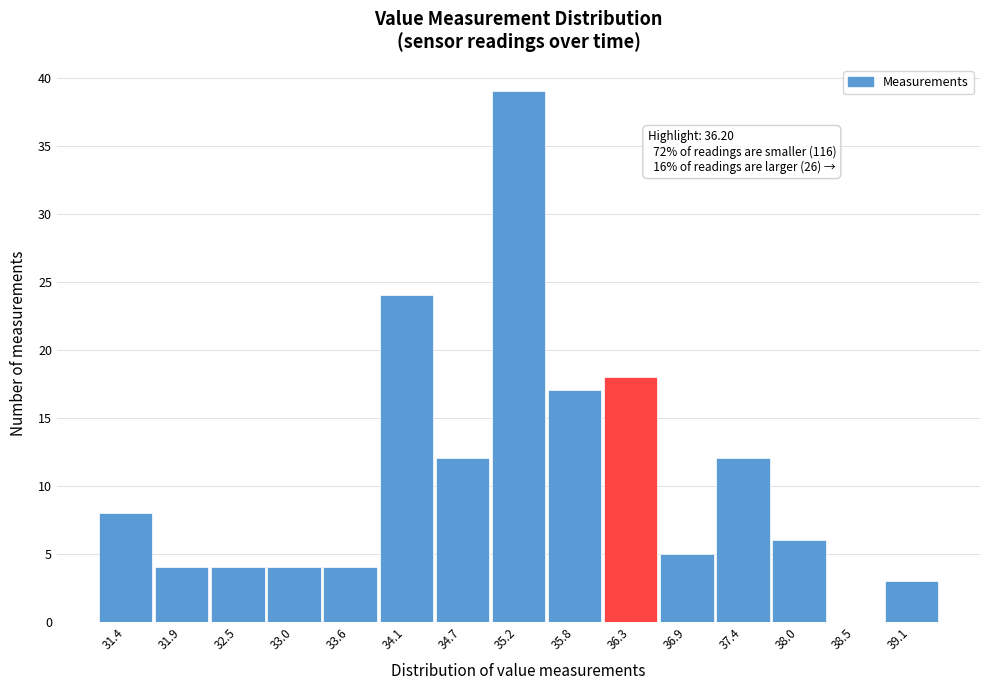

Over which range of the x-axis is the bar tallest?

35.0 to 35.5